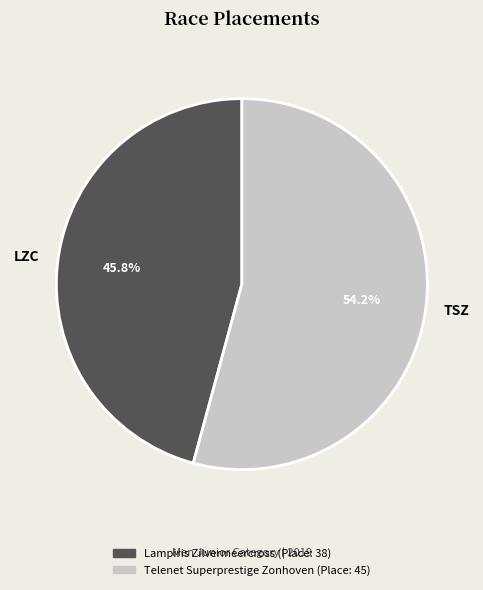

Count the number of slices in the pie.

2